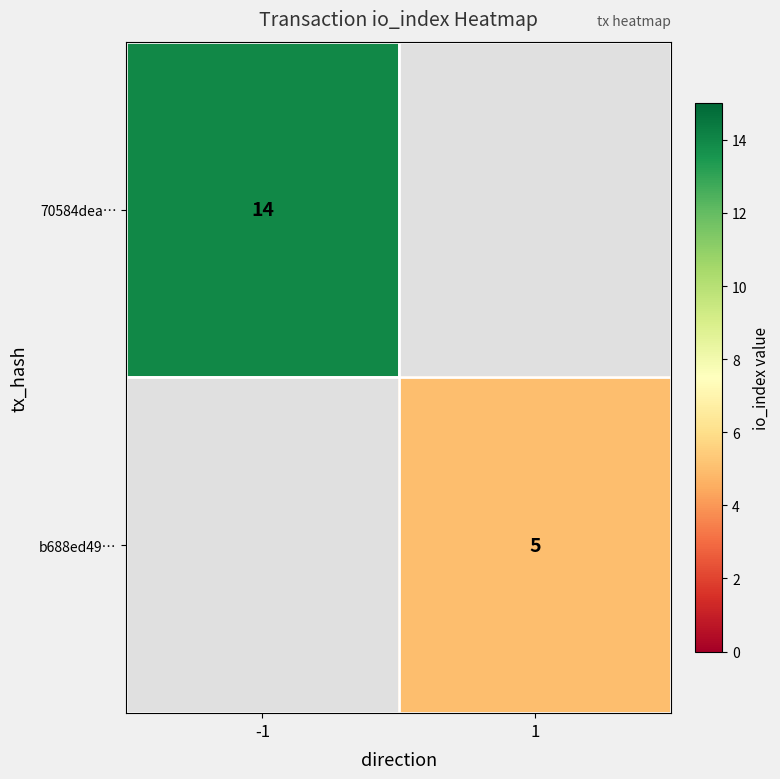

Is it true that b688ed49… equals 5 at 1?

True